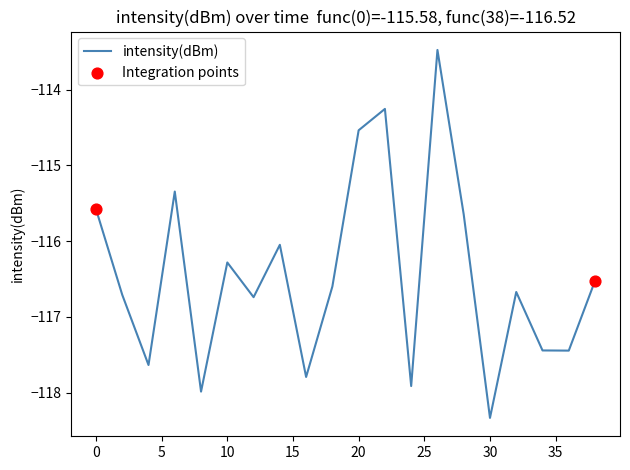

What is the smallest value displayed?

-118.3